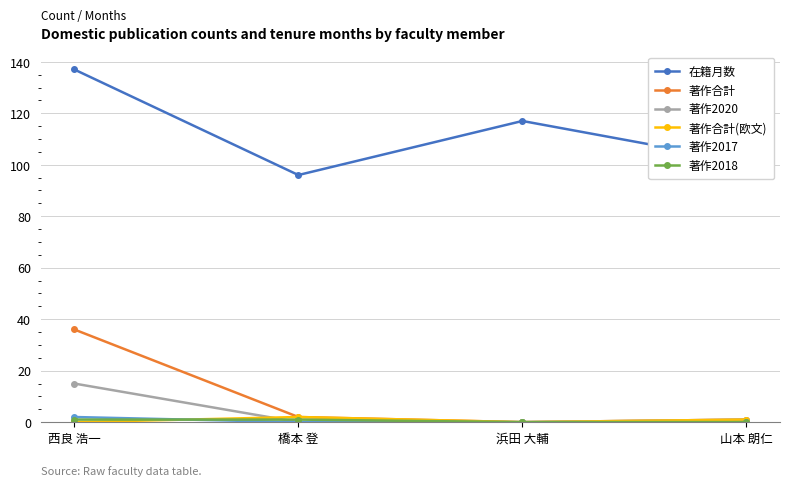

What is the label of the 2nd point from the left?

橋本 登